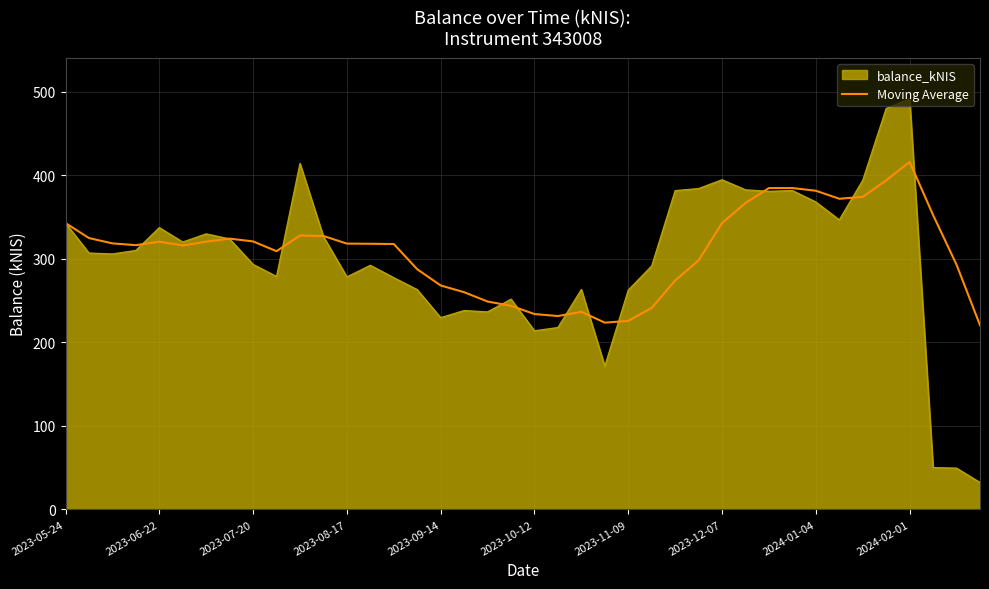

What is the smallest value displayed?

32.2